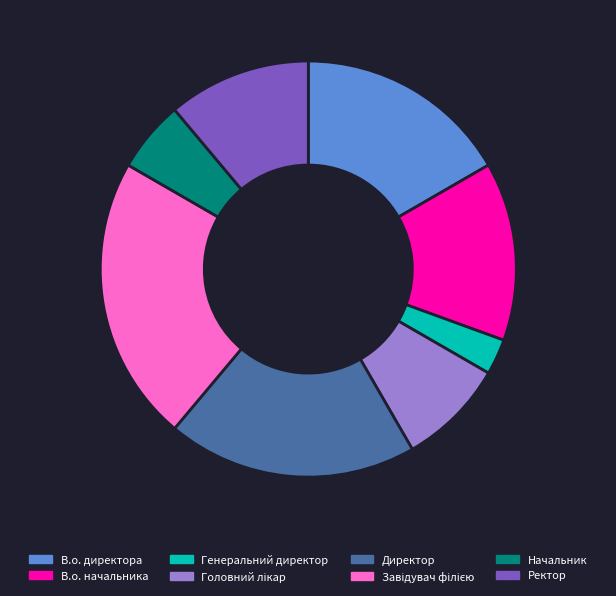

How many slices are in this pie chart?

8